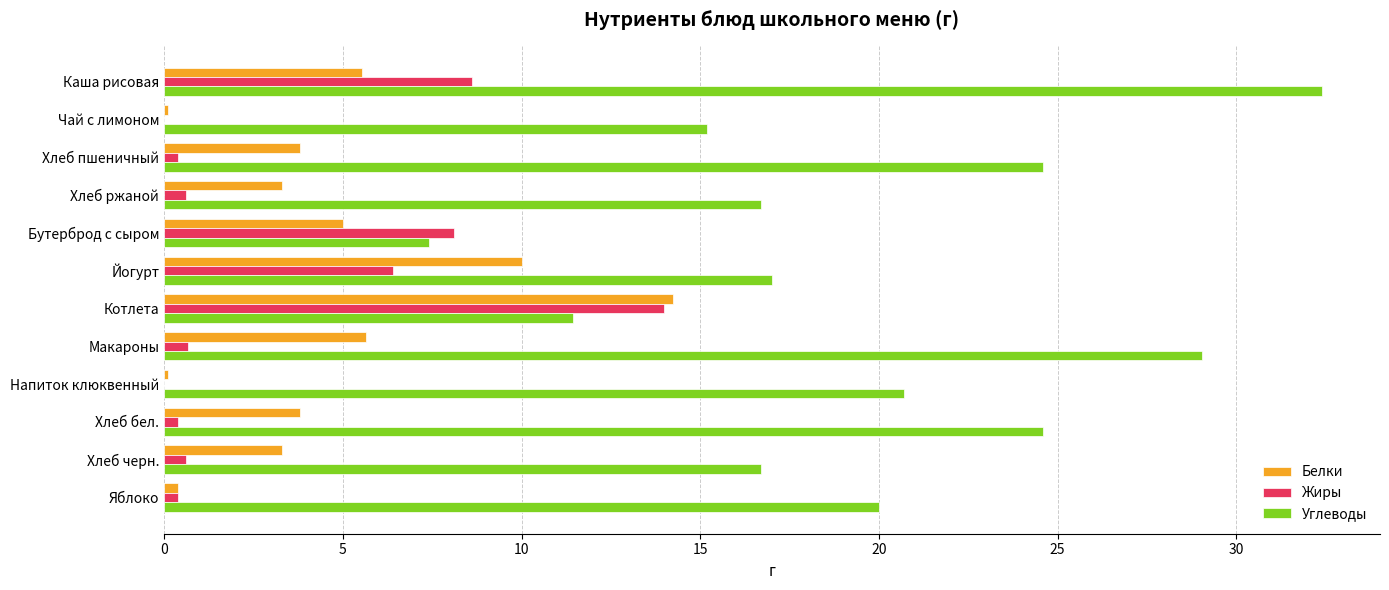

Which series has the widest spread of values?

Углеводы